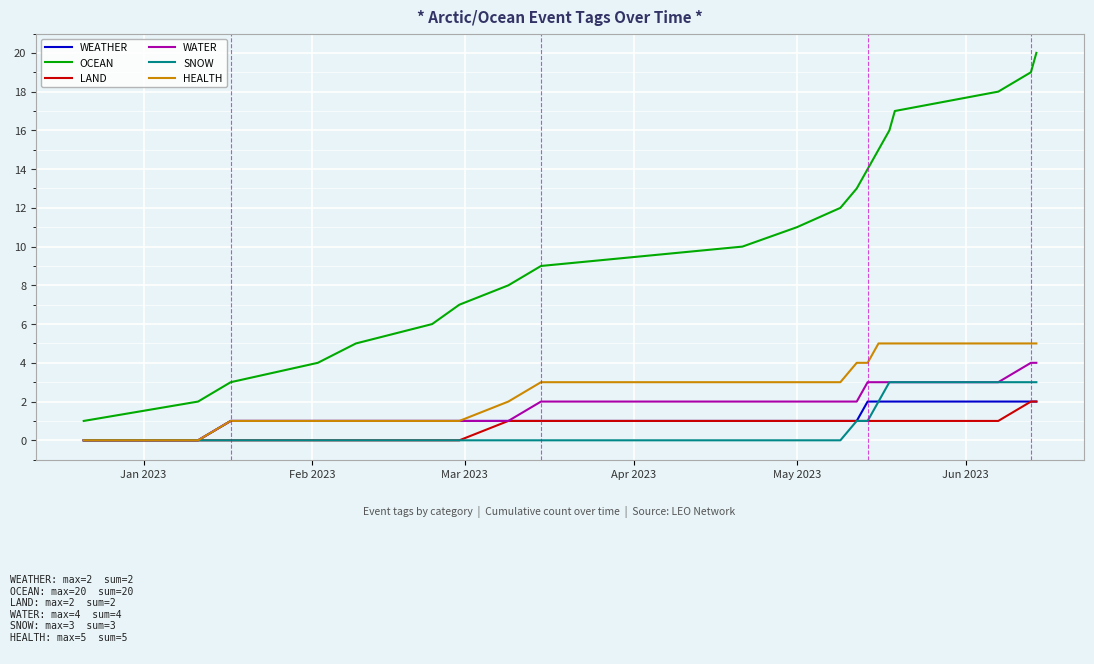

What is the highest value of the WEATHER series?

2